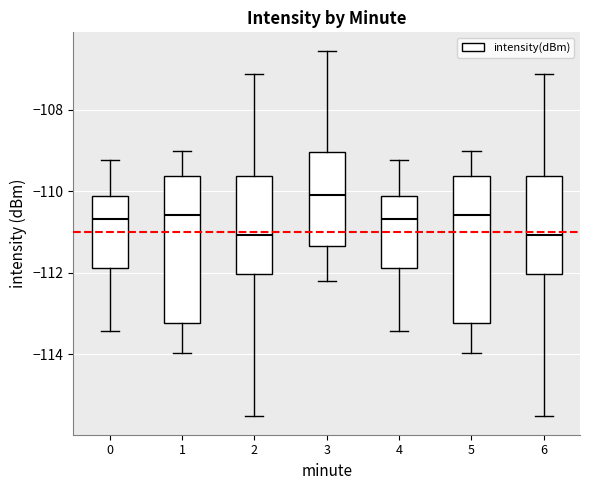

Where does the upper whisker of the box at x = 0 end on the y-axis? The values are not printed on the chart, so give them approximately, as read against the axis.

-109.2